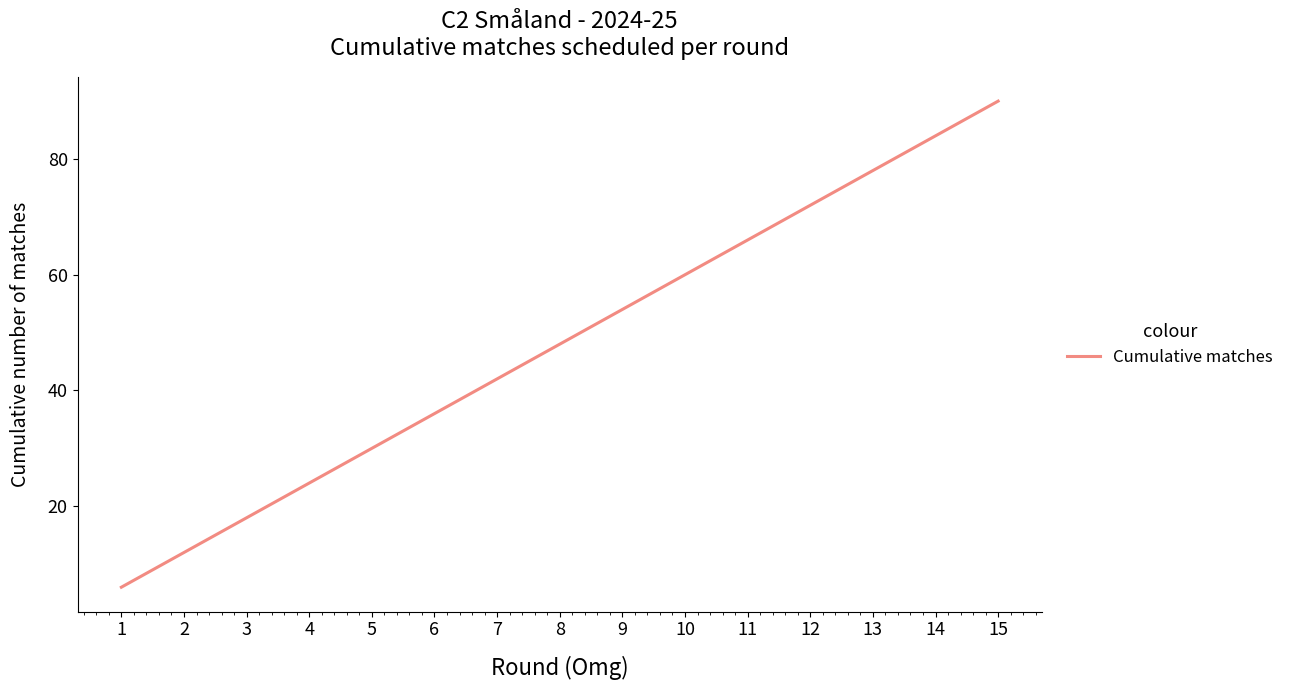

The chart shows a value of 126 at 12. True or false?

False